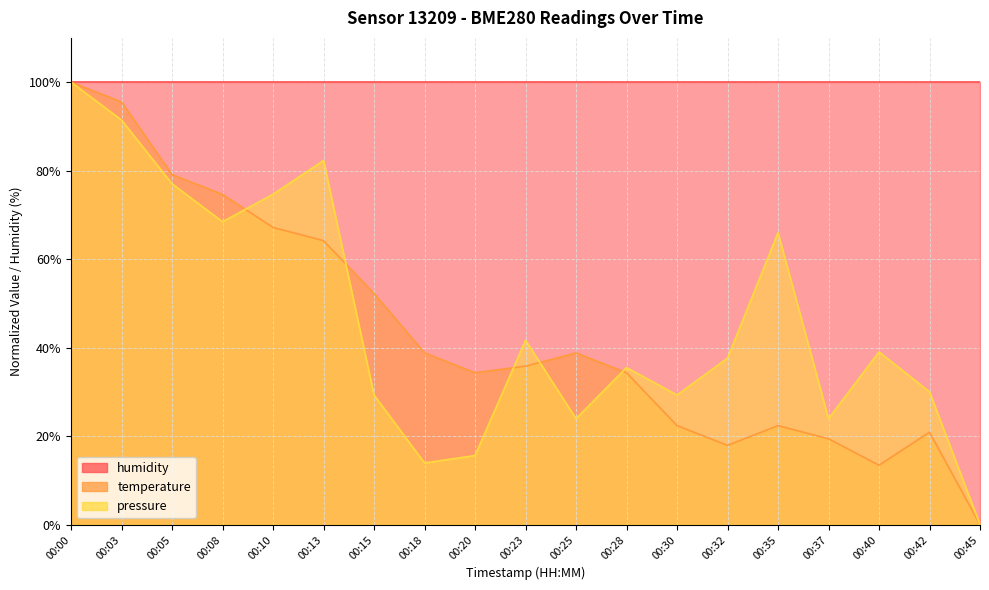

Where do pressure and temperature first cross each other?

00:08 and 00:10